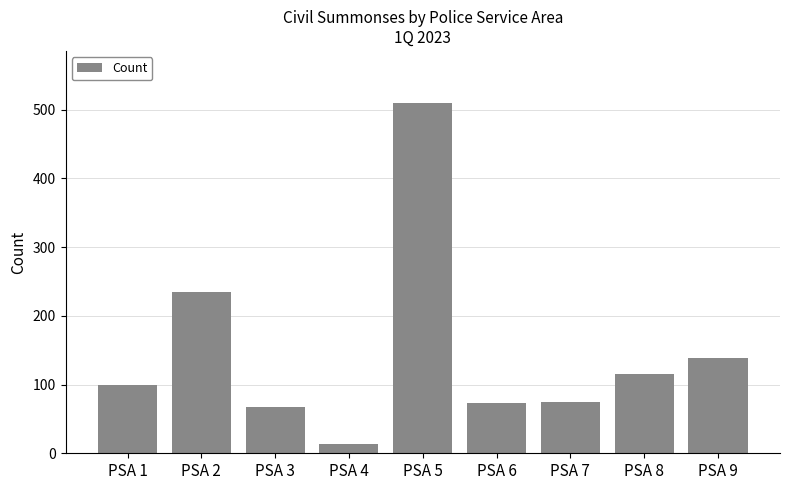

What is the difference between the second highest and minimum values?

221